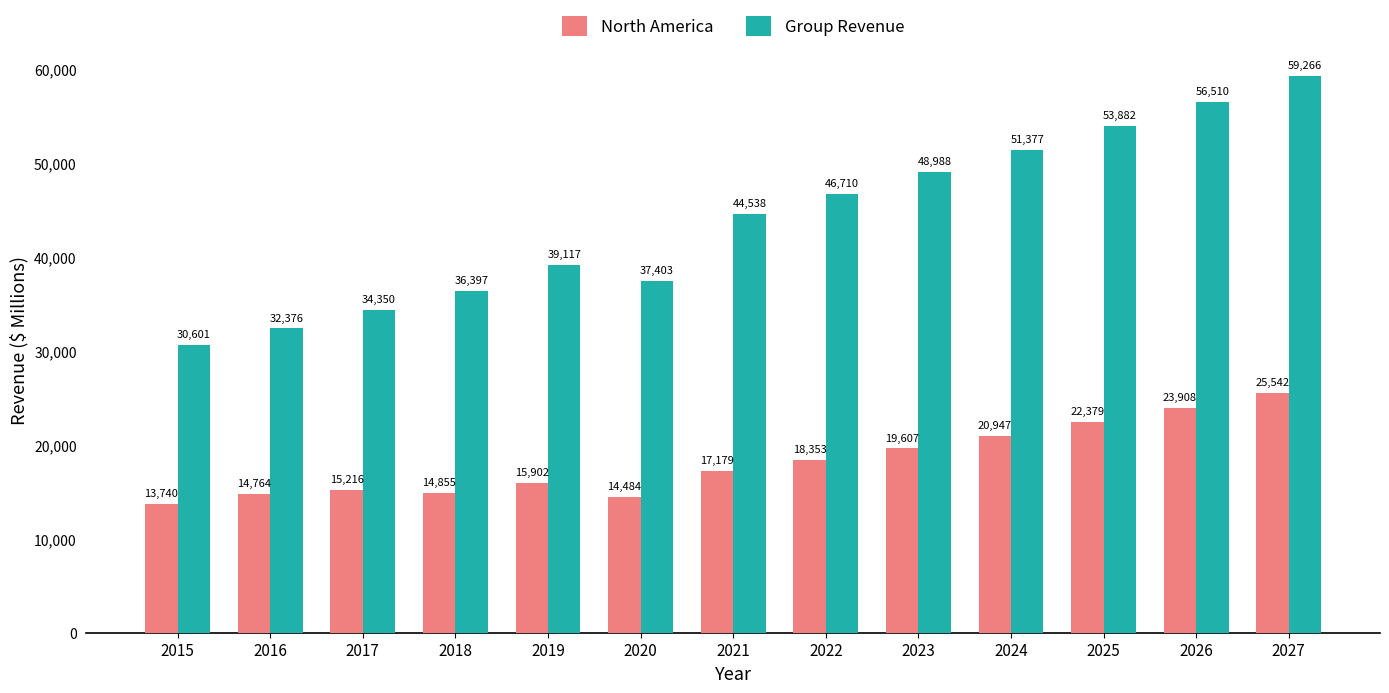

Where is North America nearest to the value 19641?

2023